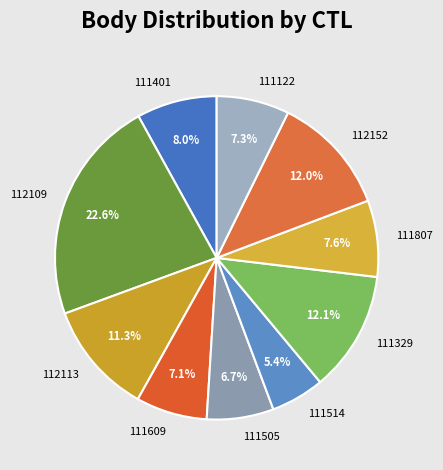

What percentage is NOT represented by 111505?

93.3%